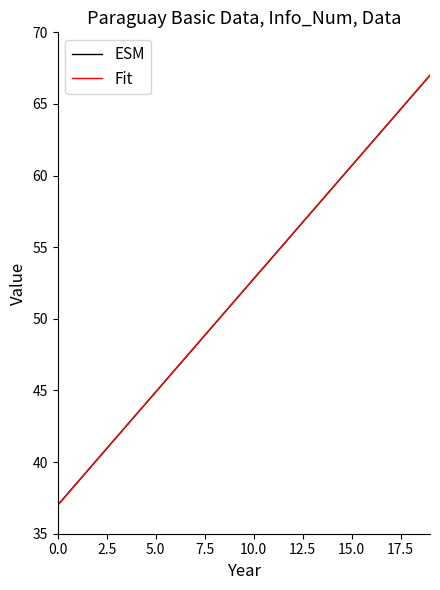

How many lines are shown in the chart?

2